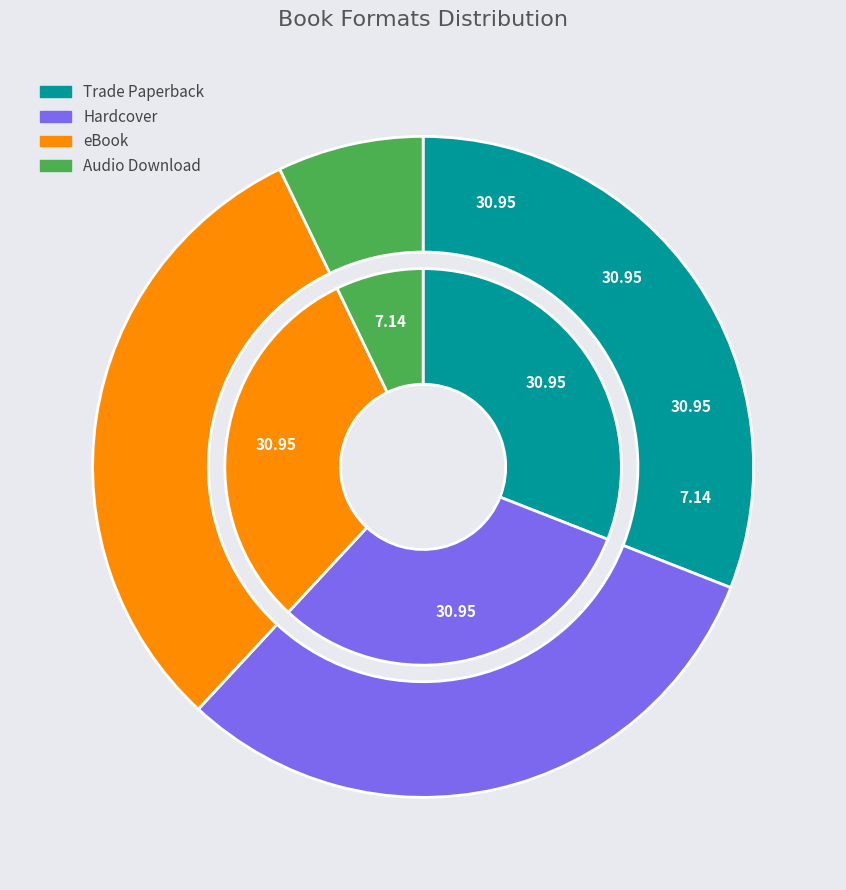

Between Audio Download and Hardcover, which is larger?

Hardcover